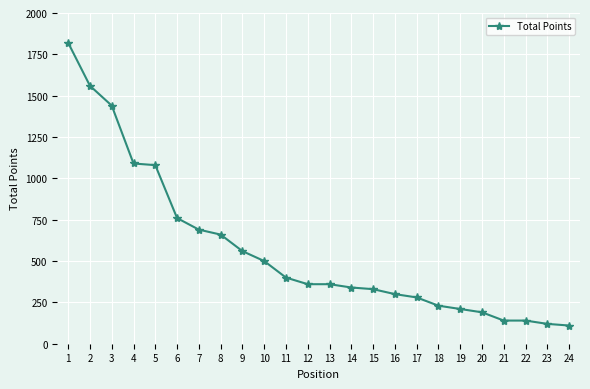

How many categories are shown in the chart?

24